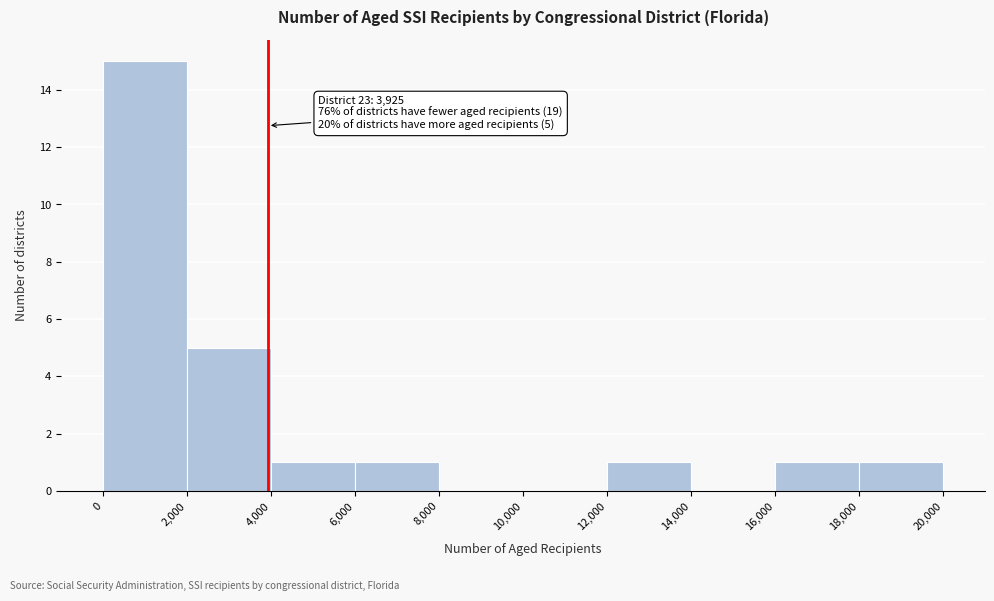

Over which range of the x-axis is the bar tallest?

0 to 2,000